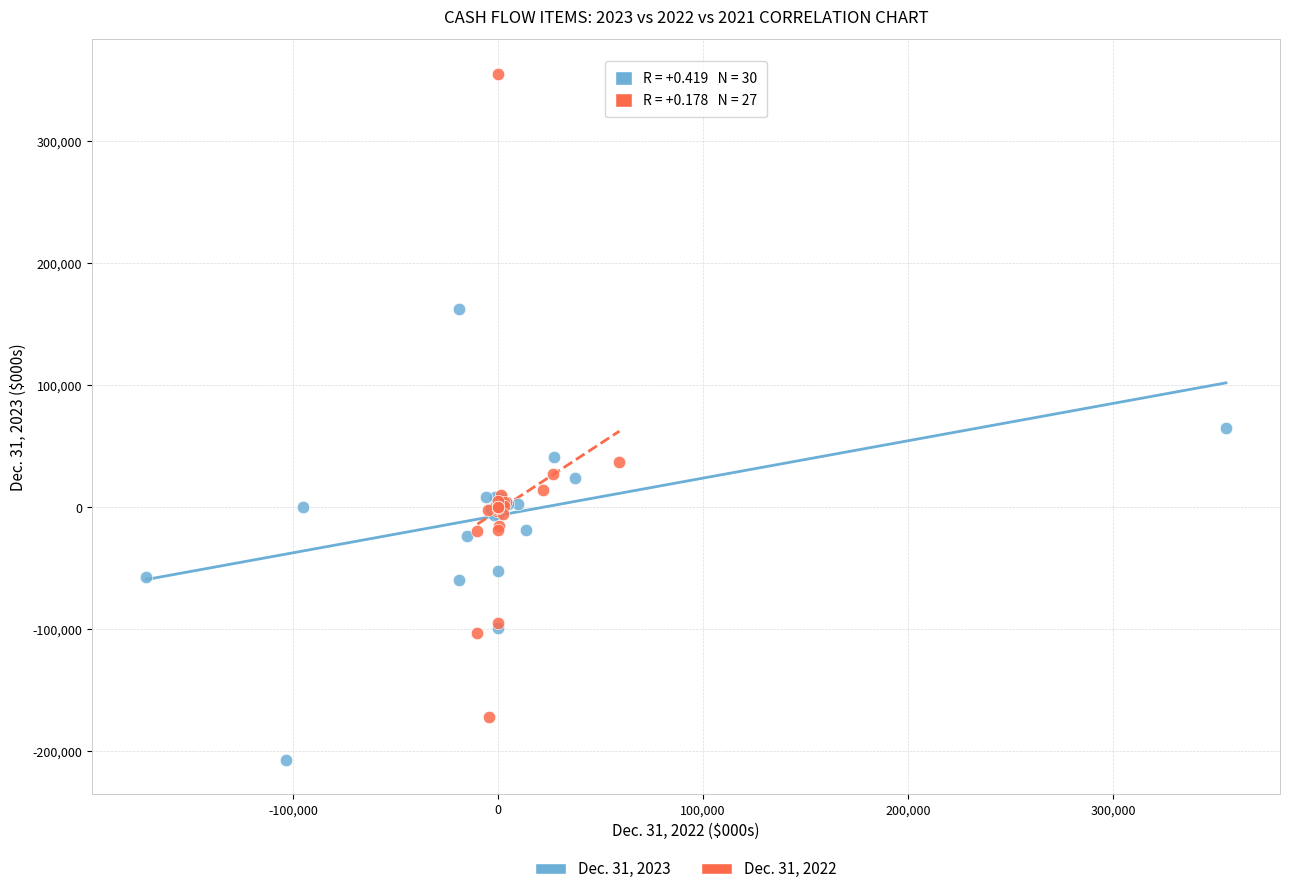

Which series has the widest spread of Y values?

Dec. 31, 2022